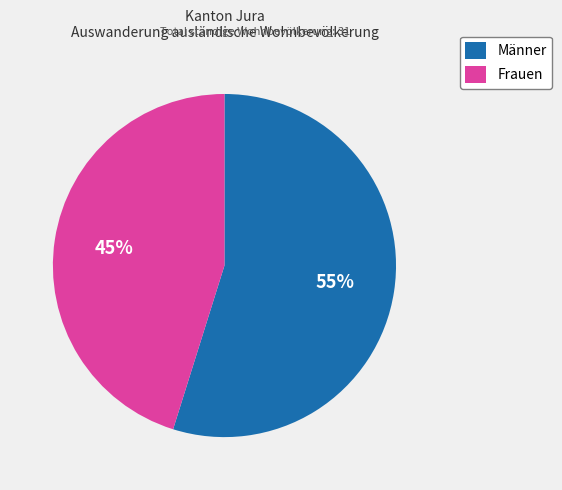

What percentage is the Männer slice, to the nearest percent?

55%